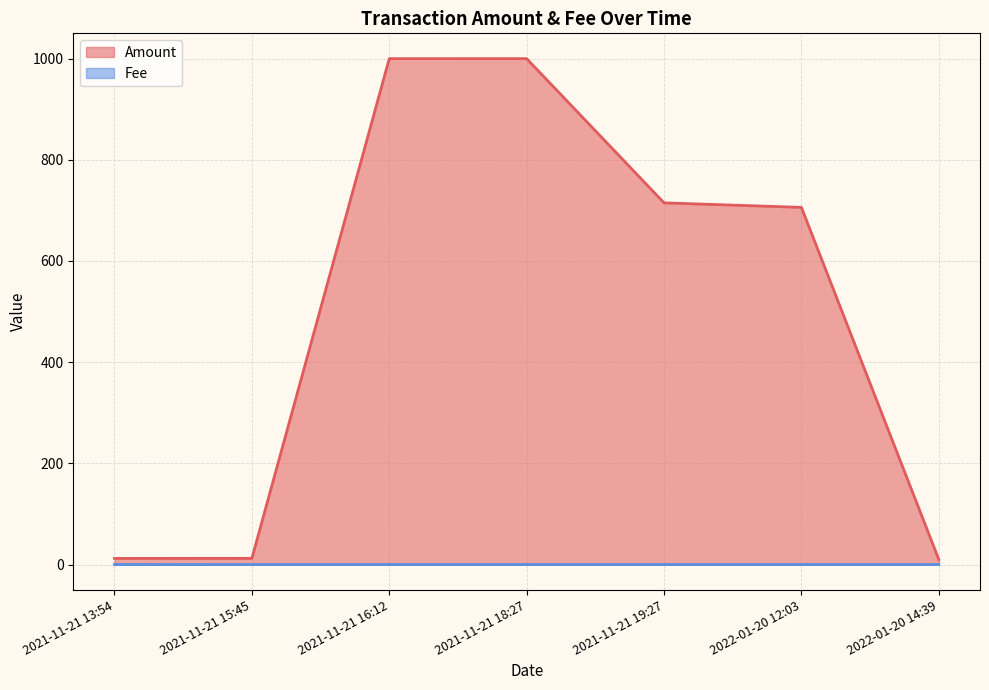

Reading left to right, what are all the values shown in this chart?

Amount: 12.1	12.2	999.9	1000.0	714.9	705.9	10.0
Fee: 0.1	0.0	0.0	0.0	0.0	0.0	0.0